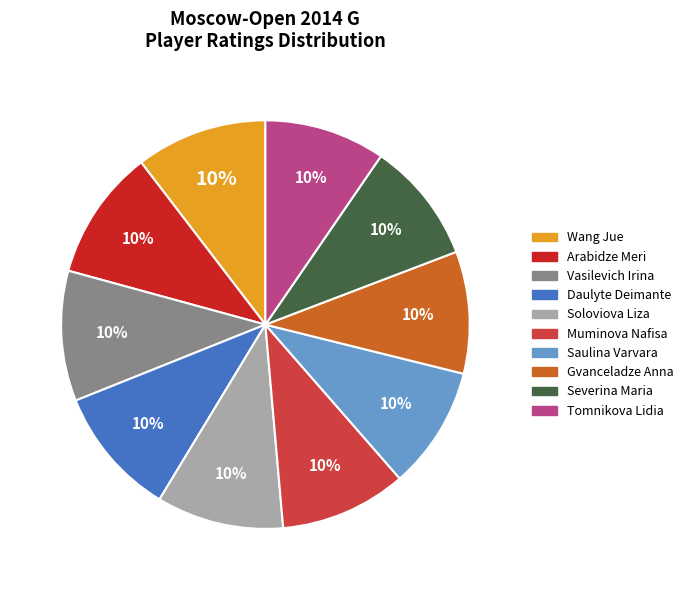

To the nearest percent, what portion does Saulina Varvara represent?

10%